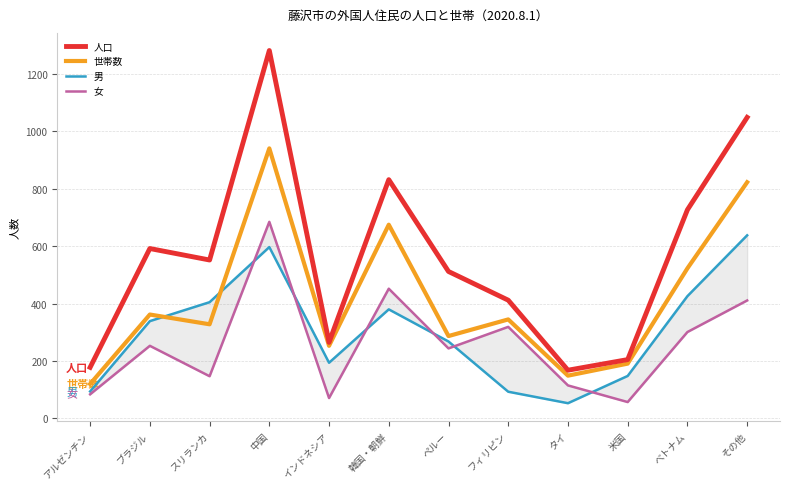

How many interior local peaks does the 女 series have?

4